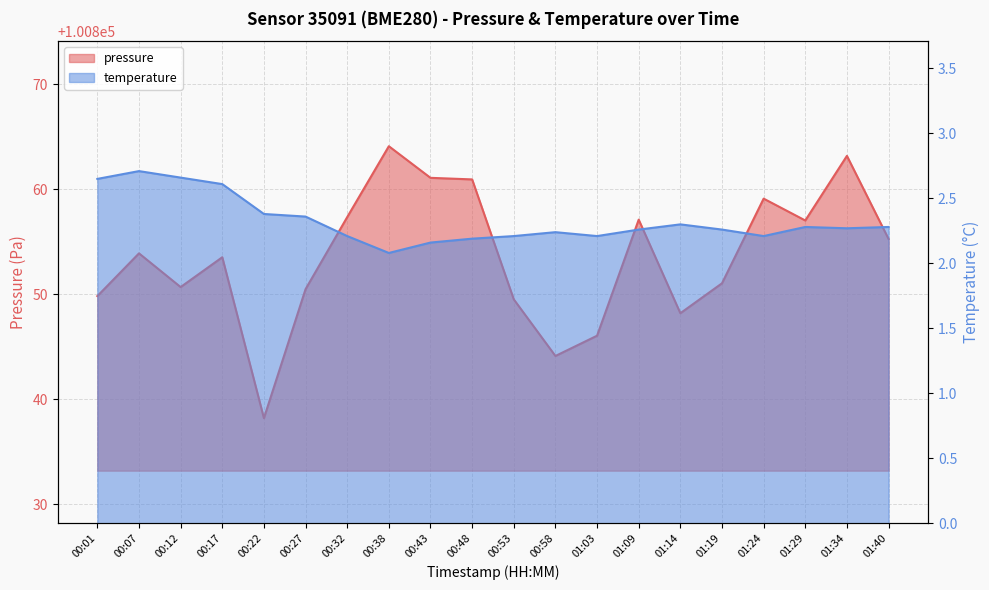

True or false: temperature has a value of 2.3 at 01:29.

True